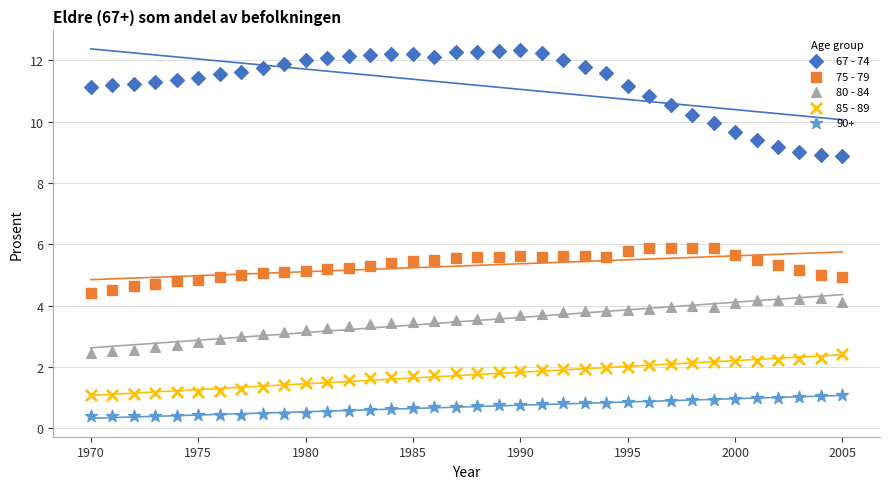

What are all the series names shown in the legend?

67 - 74, 75 - 79, 80 - 84, 85 - 89, 90+